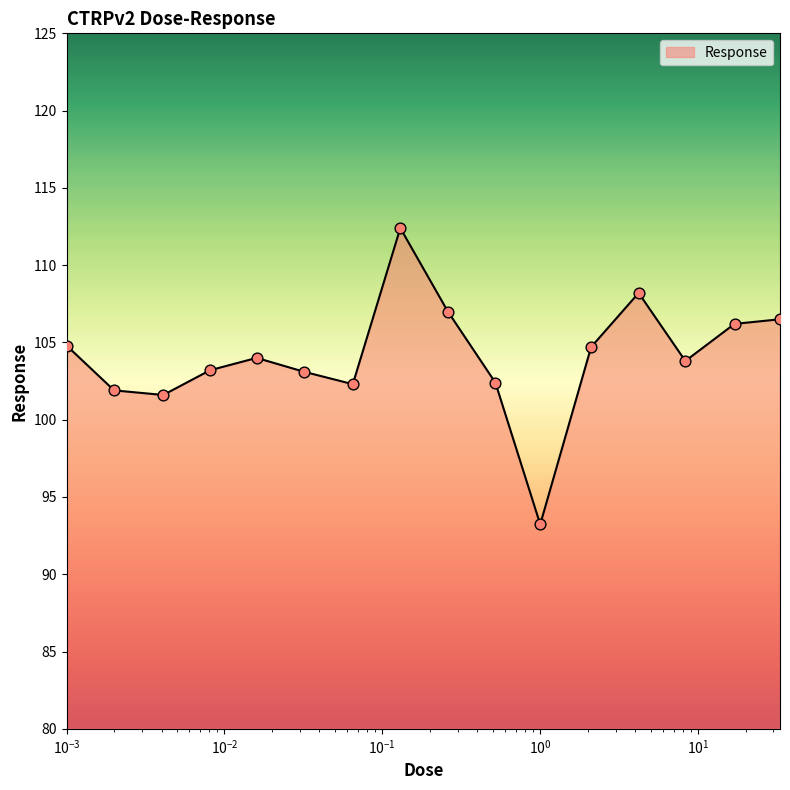

What is the smallest value displayed?

93.2